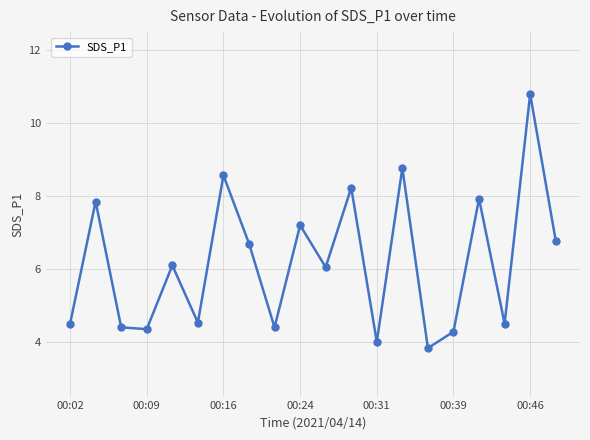

What is the maximum value shown in the chart?

10.8